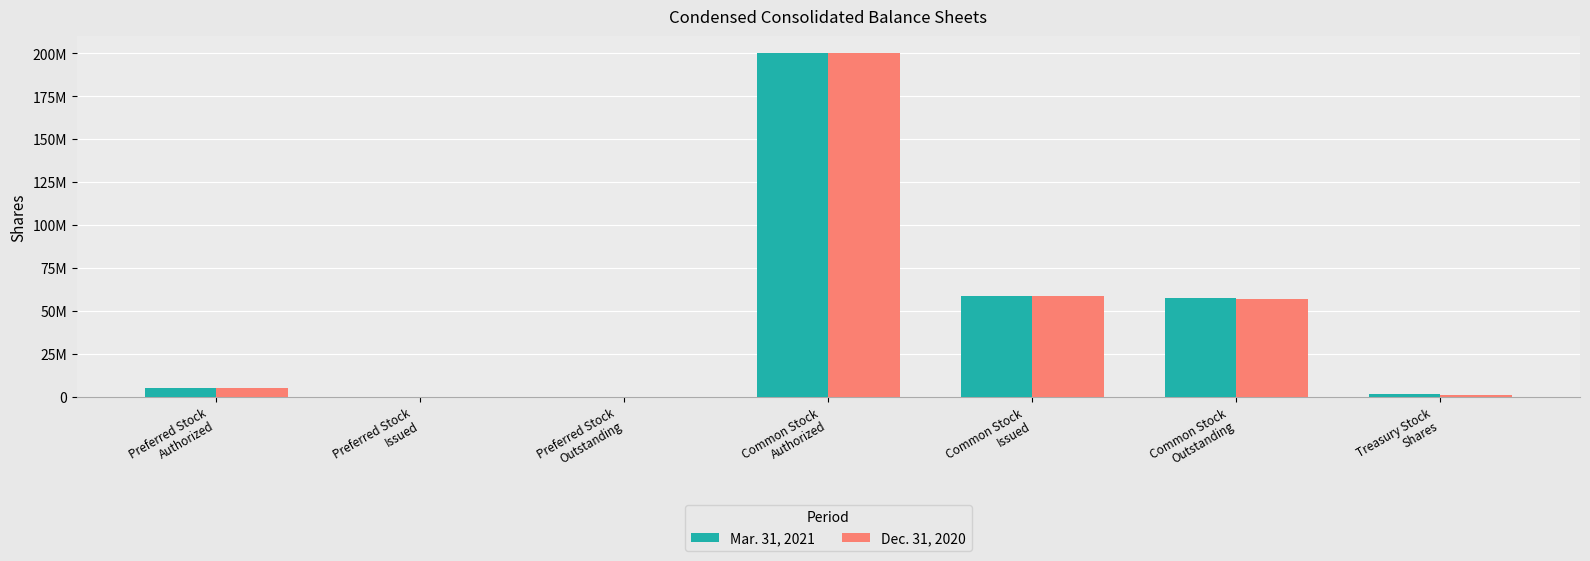

The Mar. 31, 2021 series shows 115454708 at Preferred Stock
Issued. True or false?

False